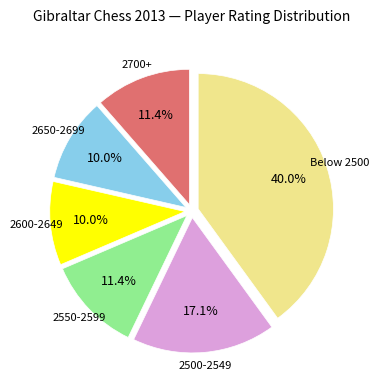

Count the number of slices in the pie.

6